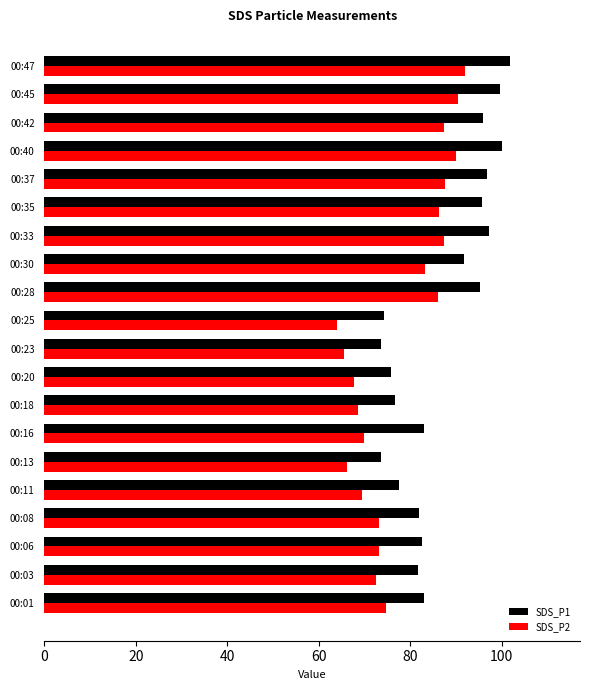

List the series in order of their peak value, highest first.

SDS_P1, SDS_P2